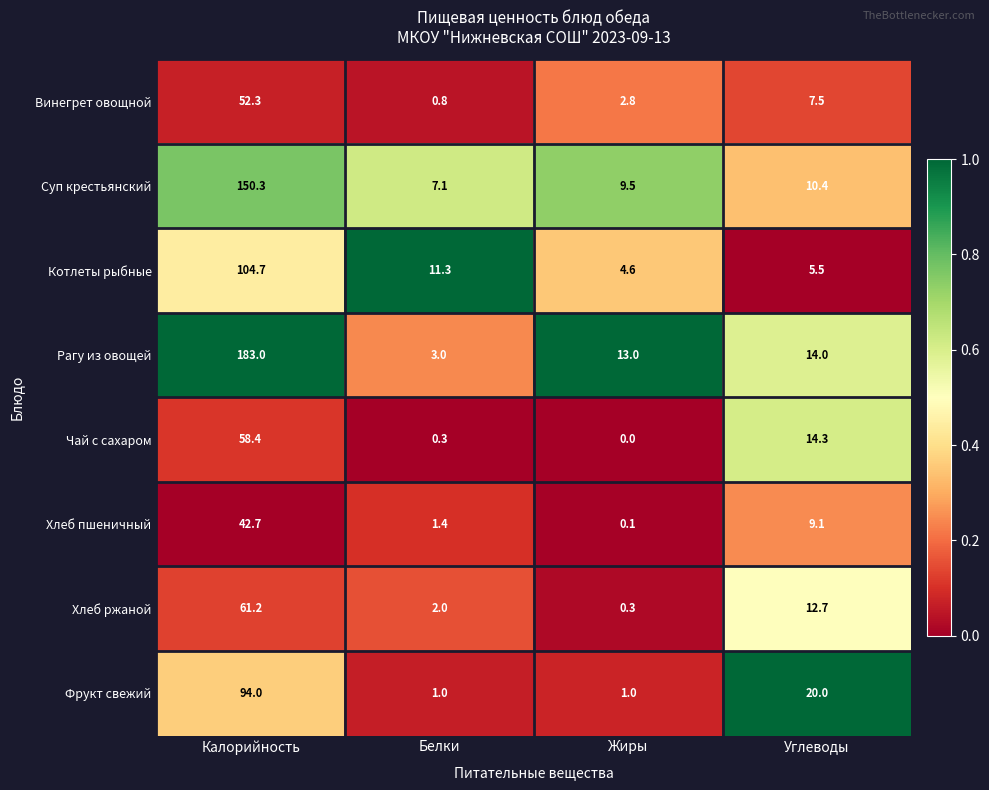

List the series in order of their peak value, lowest first.

Хлеб пшеничный, Винегрет овощной, Чай с сахаром, Хлеб ржаной, Фрукт свежий, Котлеты рыбные, Суп крестьянский, Рагу из овощей